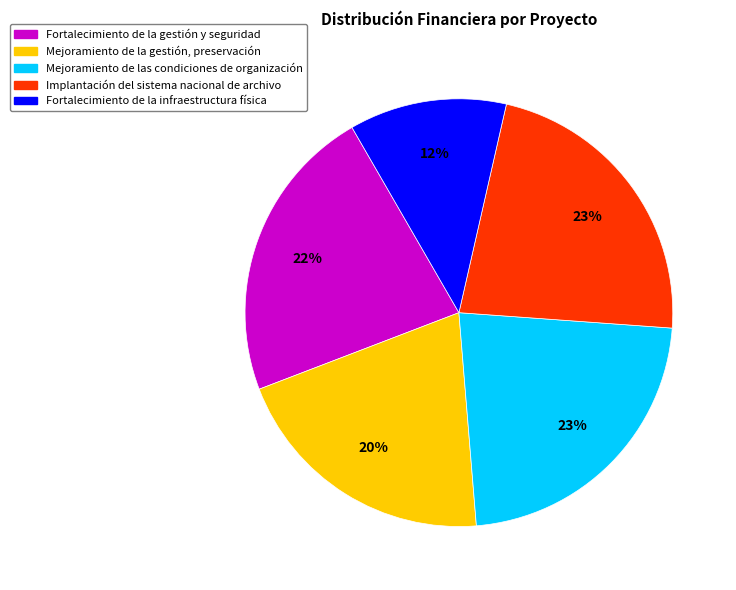

Is there a majority slice in this chart?

No